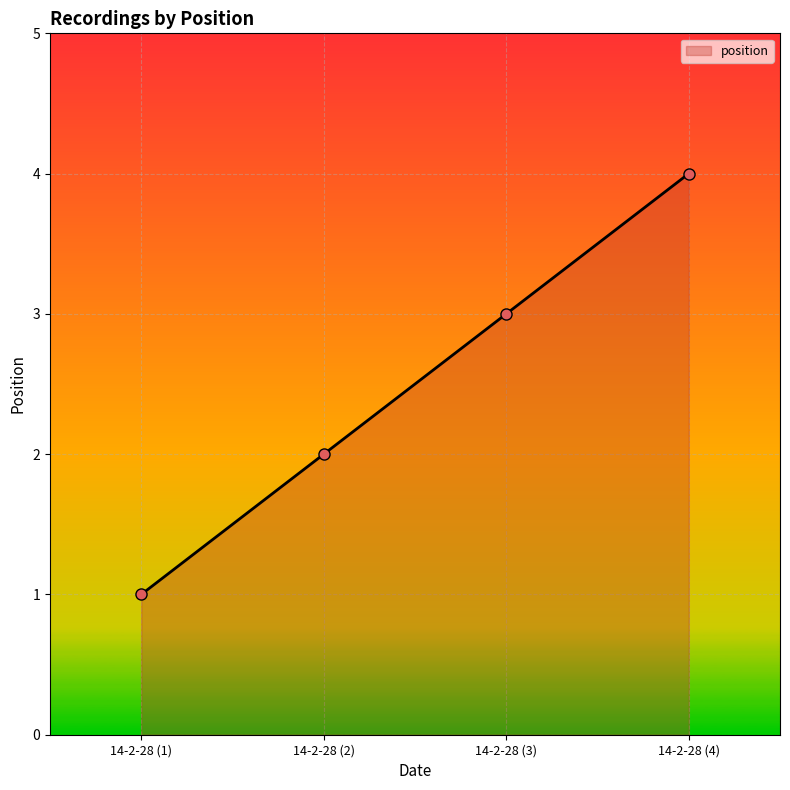

Does the chart display data point markers on the line(s)?

Yes